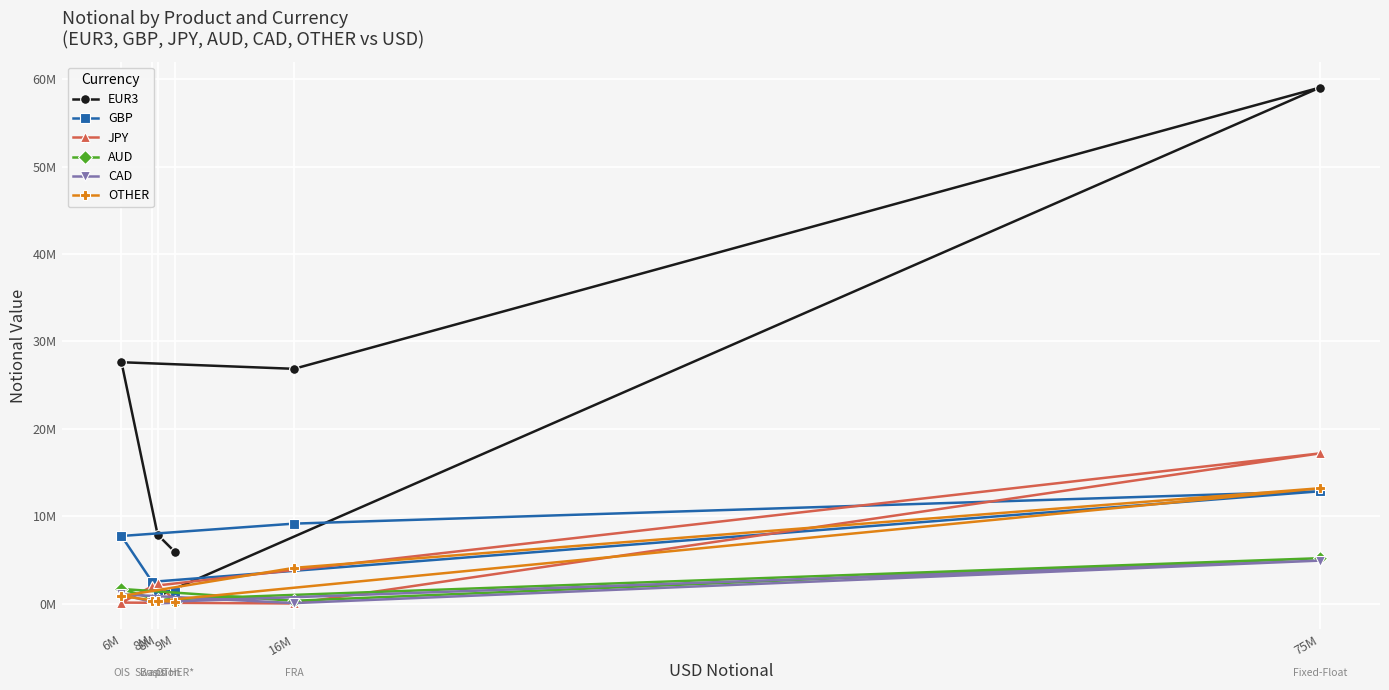

What are all the series names shown in the legend?

EUR3, GBP, JPY, AUD, CAD, OTHER